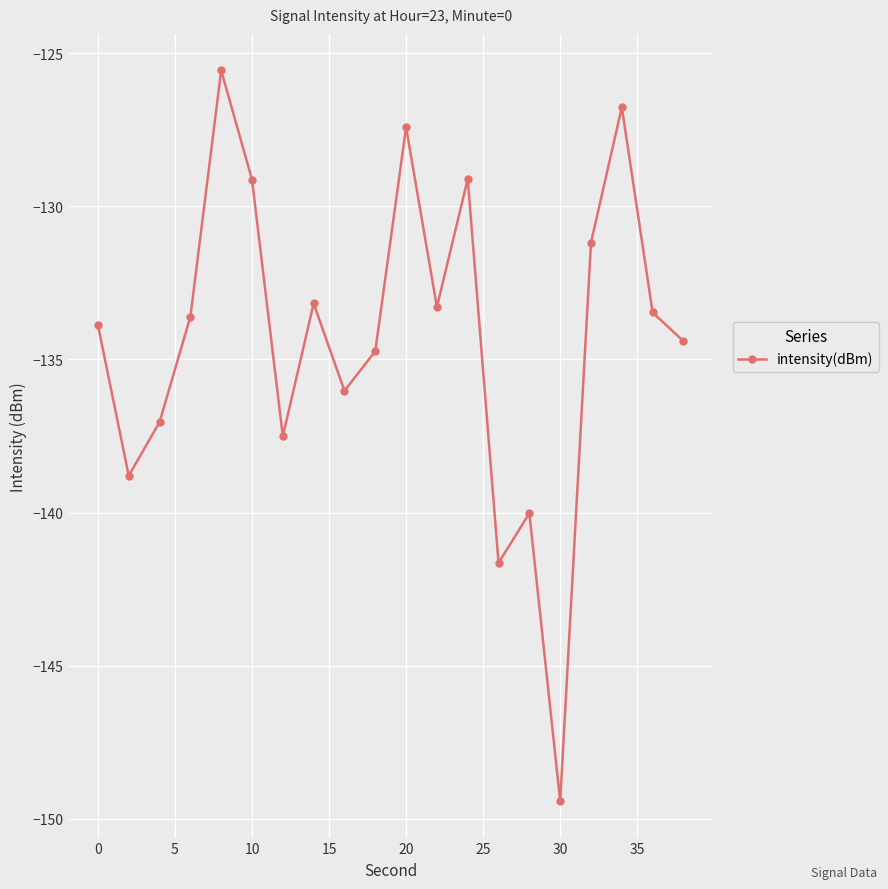

Reading left to right, what are all the values shown in this chart?

-133.9	-138.8	-137.0	-133.6	-125.6	-129.1	-137.5	-133.2	-136.0	-134.7	-127.4	-133.3	-129.1	-141.6	-140.0	-149.4	-131.2	-126.8	-133.5	-134.4